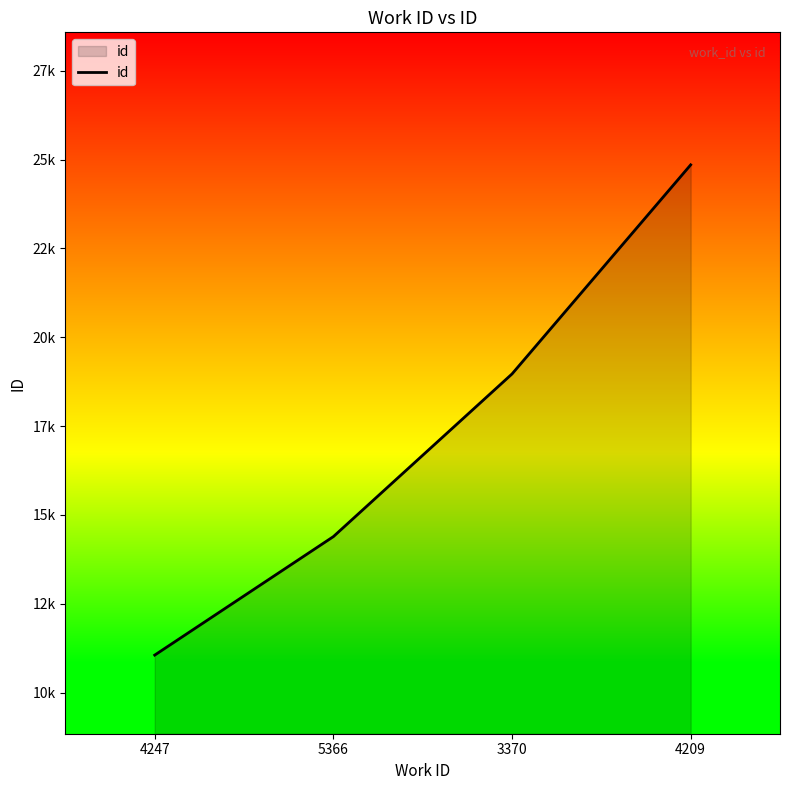

Does the chart display data point markers on the line(s)?

No